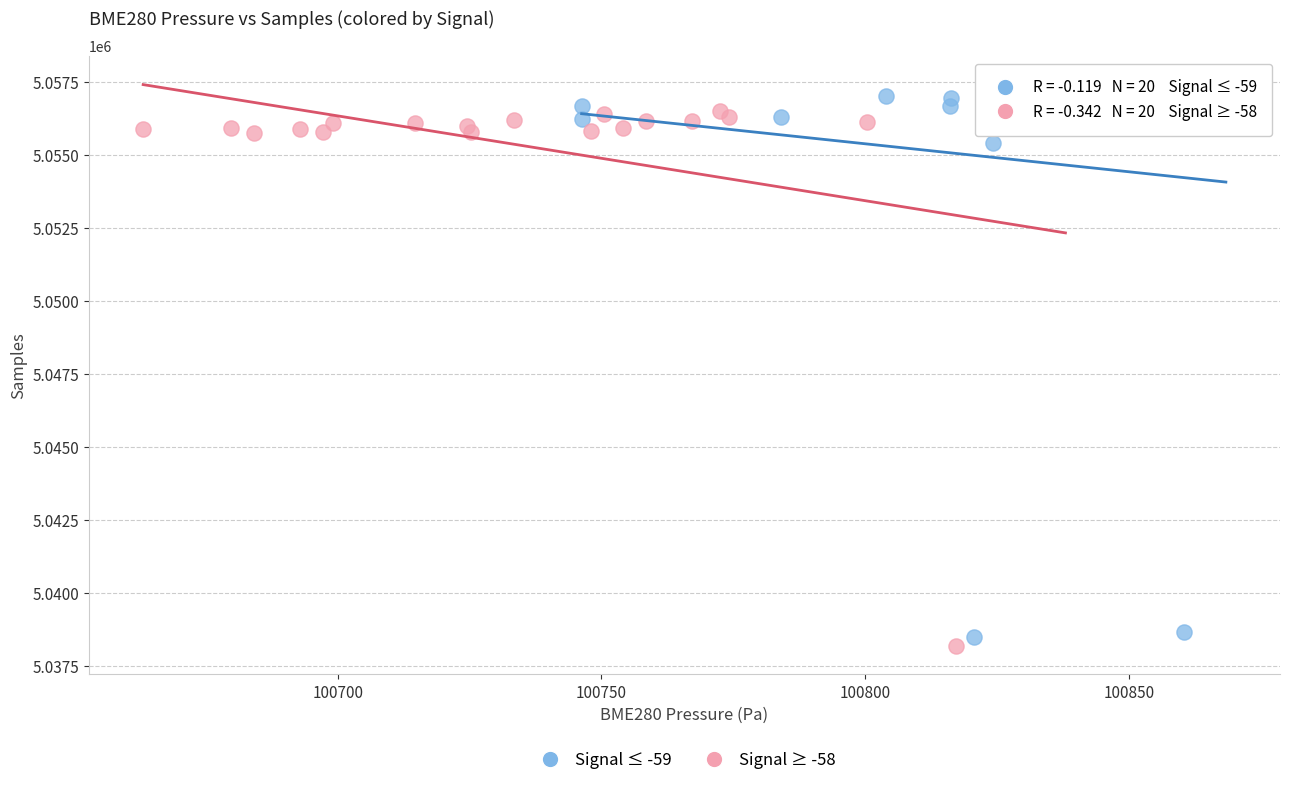

Which series reaches the minimum Y coordinate?

Signal ≥ -58